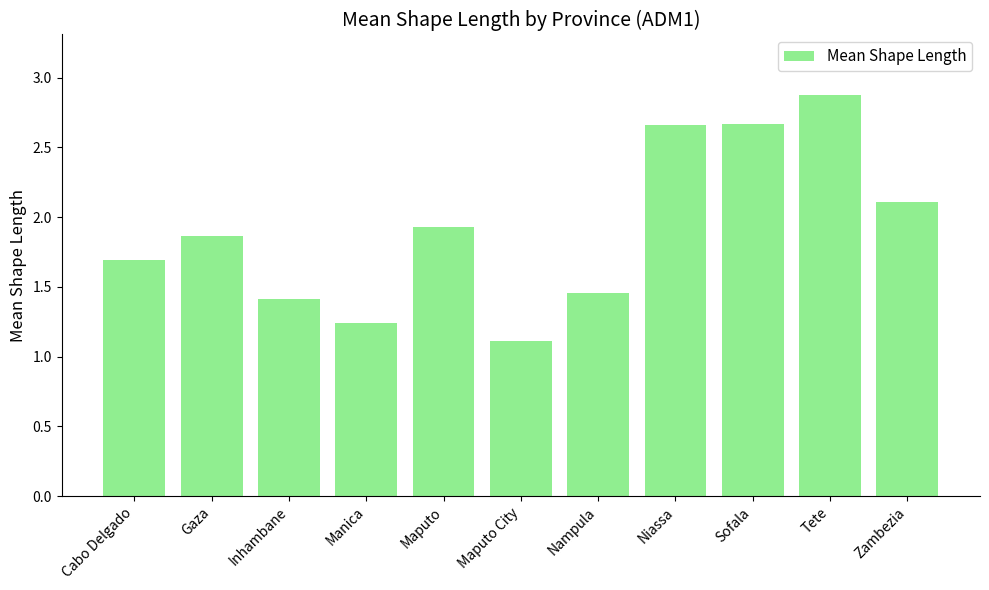

What is the maximum value shown in the chart?

2.9